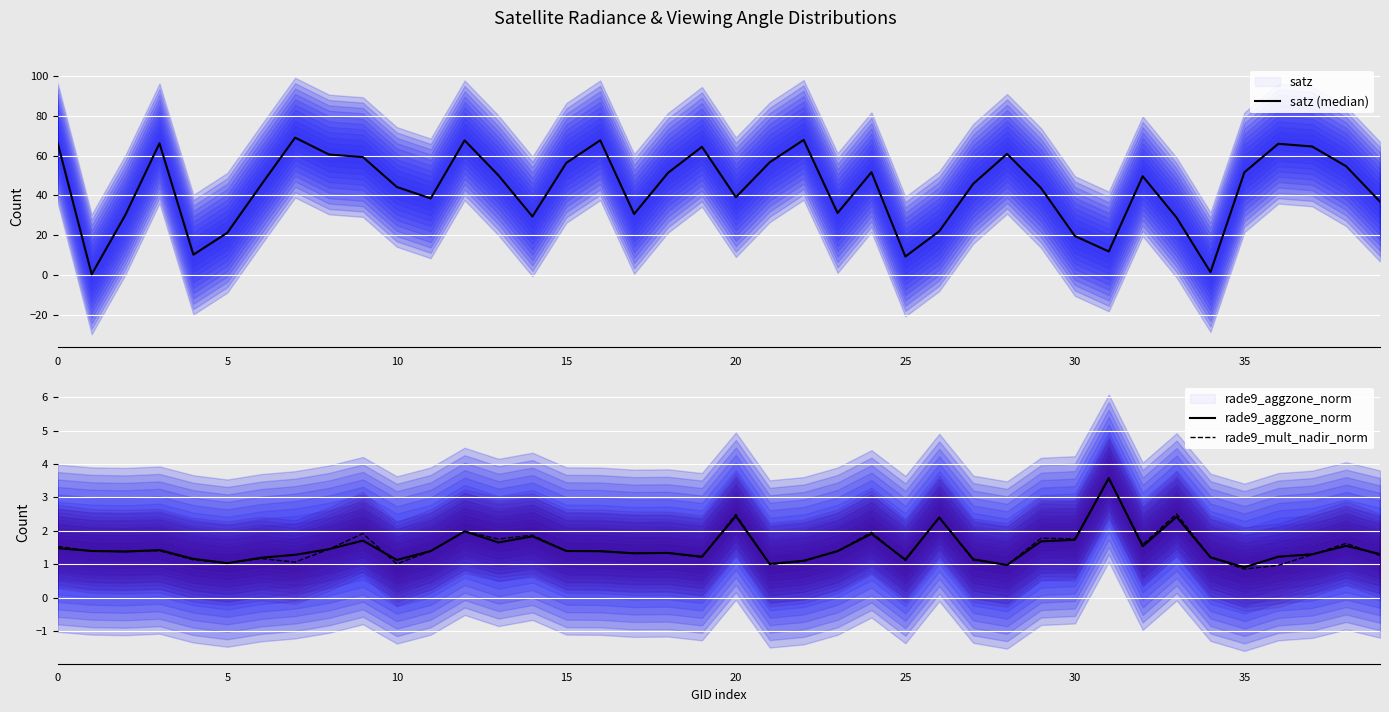

At which label is satz (median) closest to 34?

23